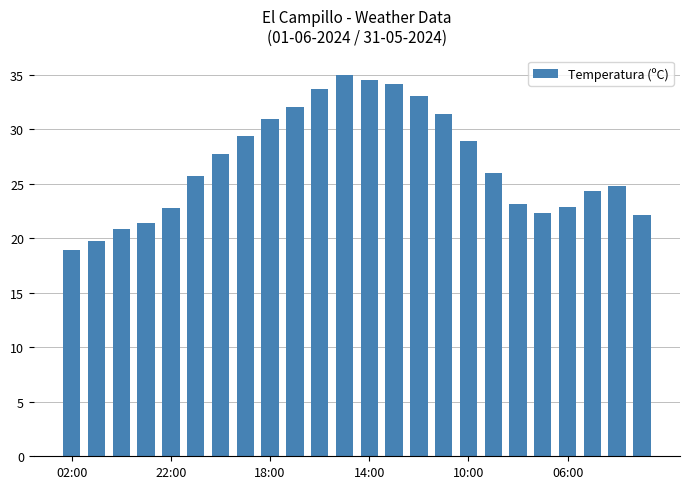

What is the average value?

26.9